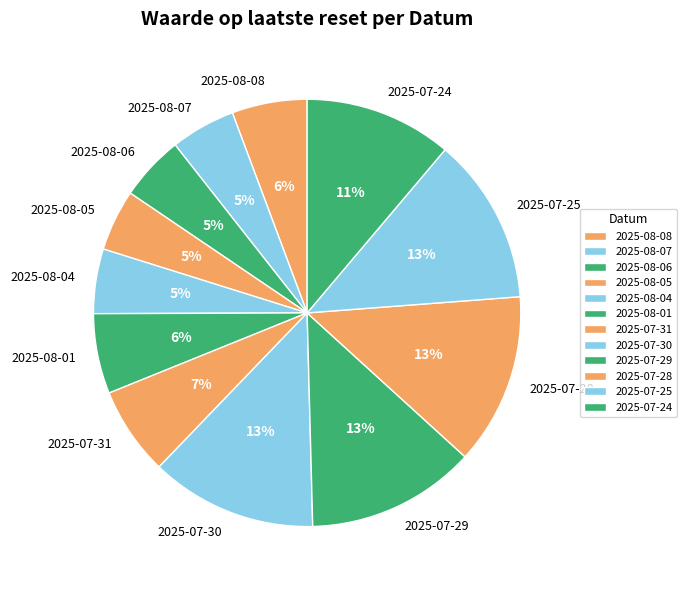

Between 2025-08-05 and 2025-07-30, which is larger?

2025-07-30